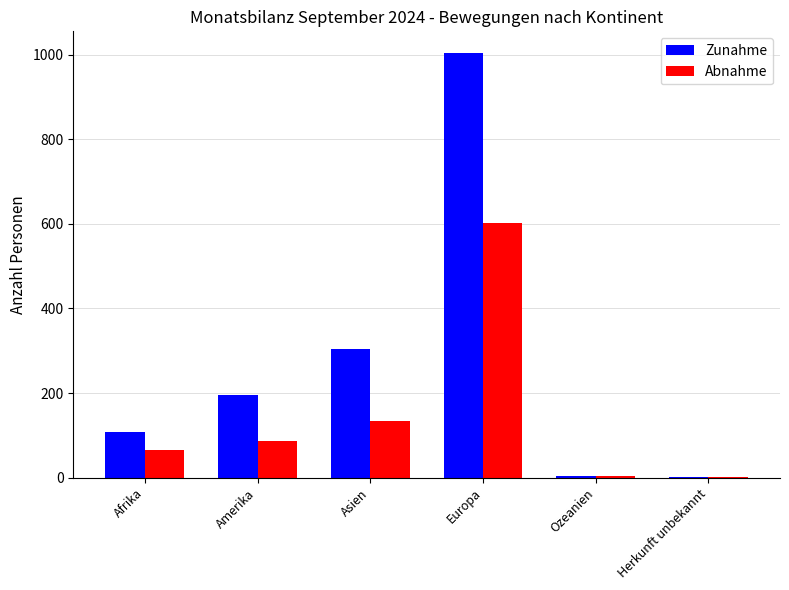

What is the highest value of the Zunahme series?

1005